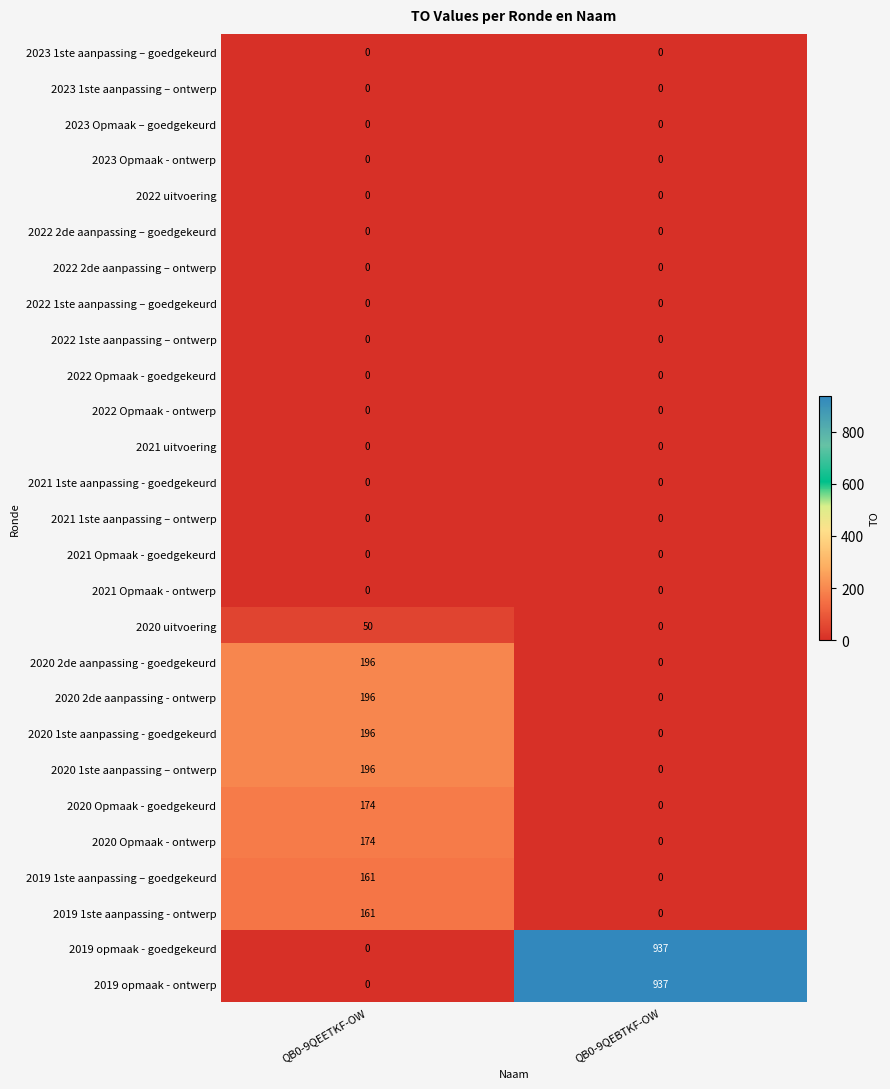

Is it true that 2020 1ste aanpassing - goedgekeurd equals 90 at QB0-9QEBTKF-OW?

False